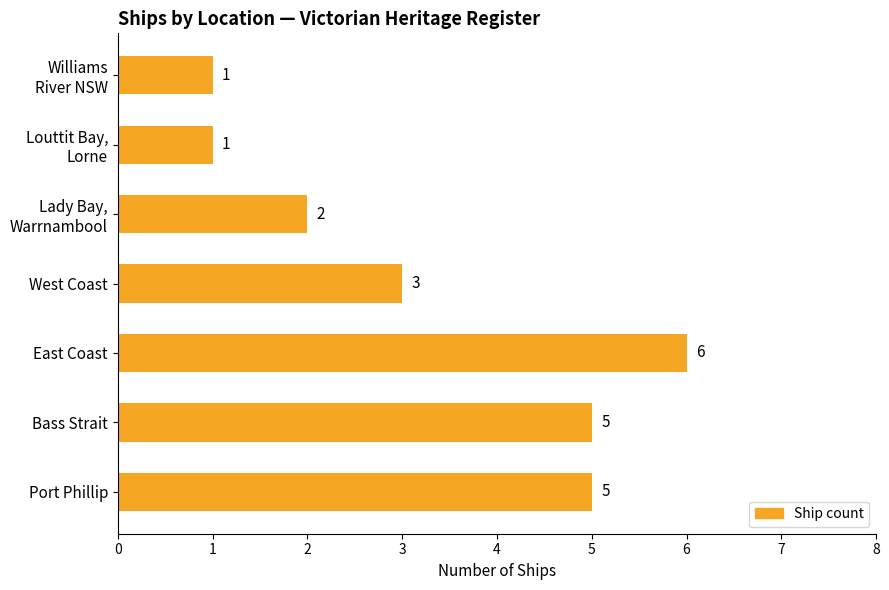

Count the number of data series in this chart.

1